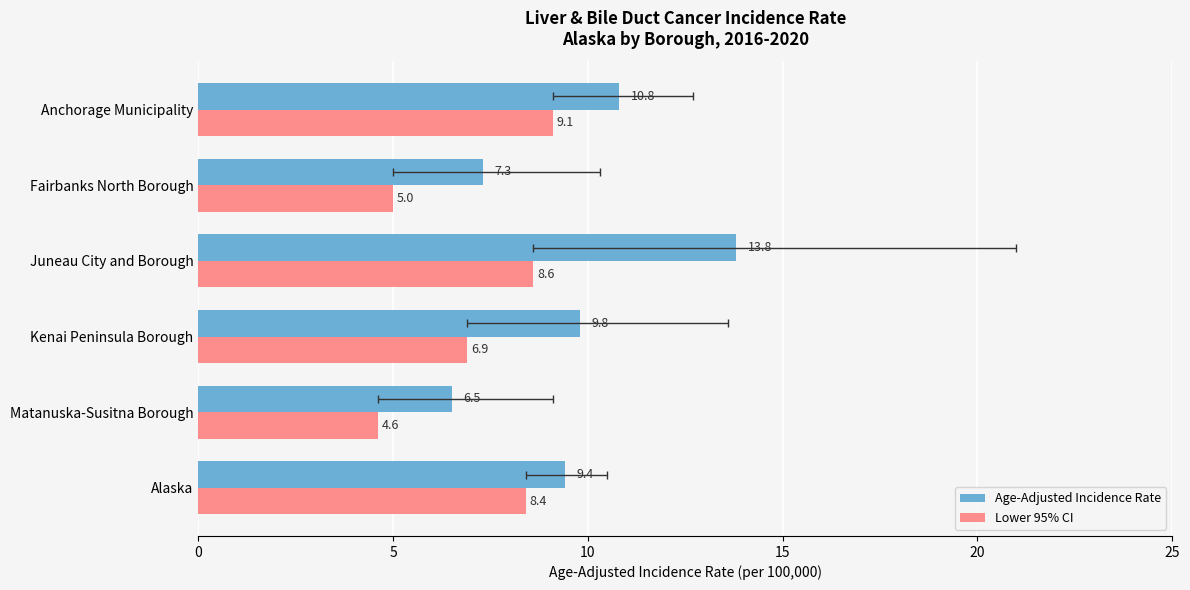

Reading left to right, extract all data points from this chart.

Age-Adjusted Incidence Rate: 9.4	6.5	9.8	13.8	7.3	10.8
Lower 95% CI: 8.4	4.6	6.9	8.6	5.0	9.1